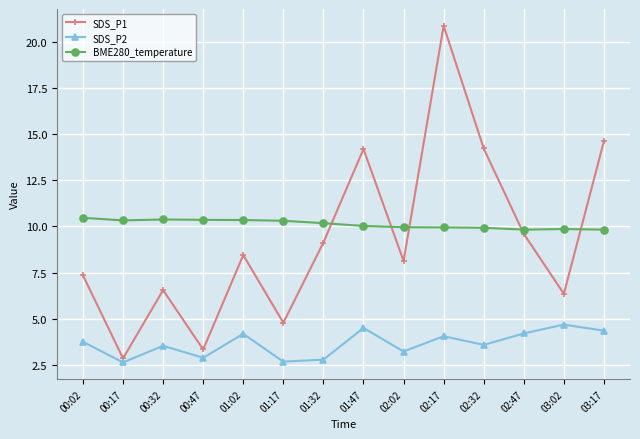

What is the maximum value for SDS_P2?

4.7